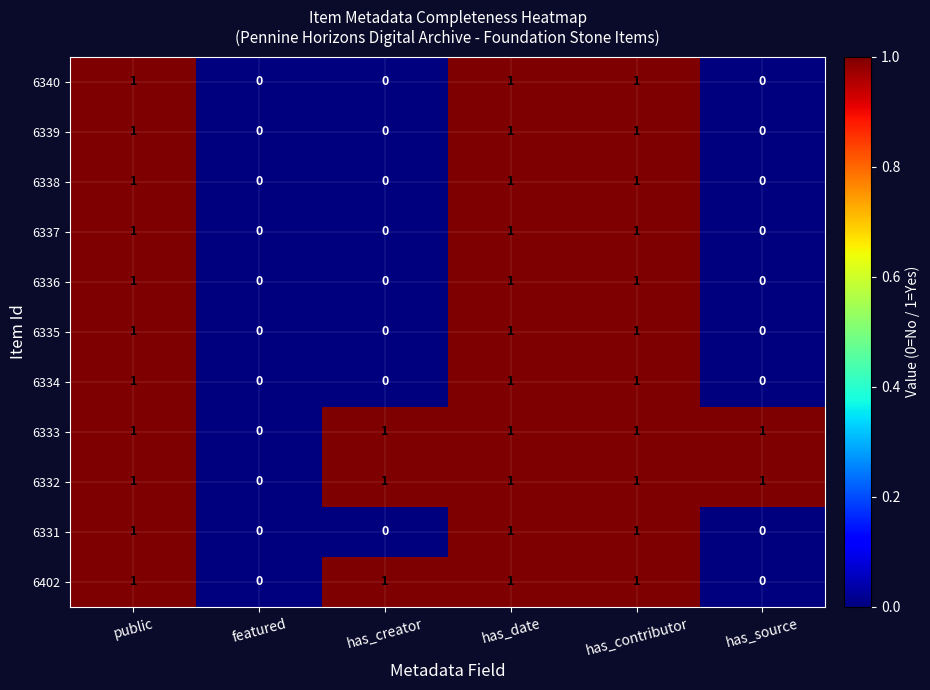

Is the value of 6337 at has_date greater than the value of 6340 at featured?

Yes